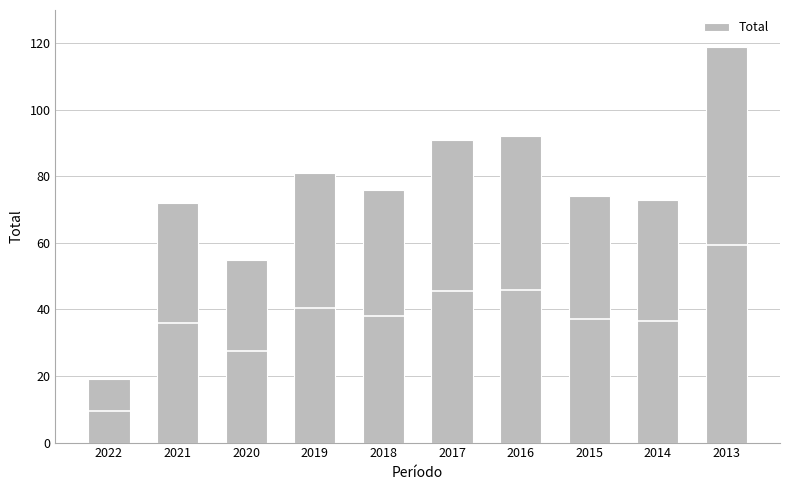

What is the smallest value displayed?

19